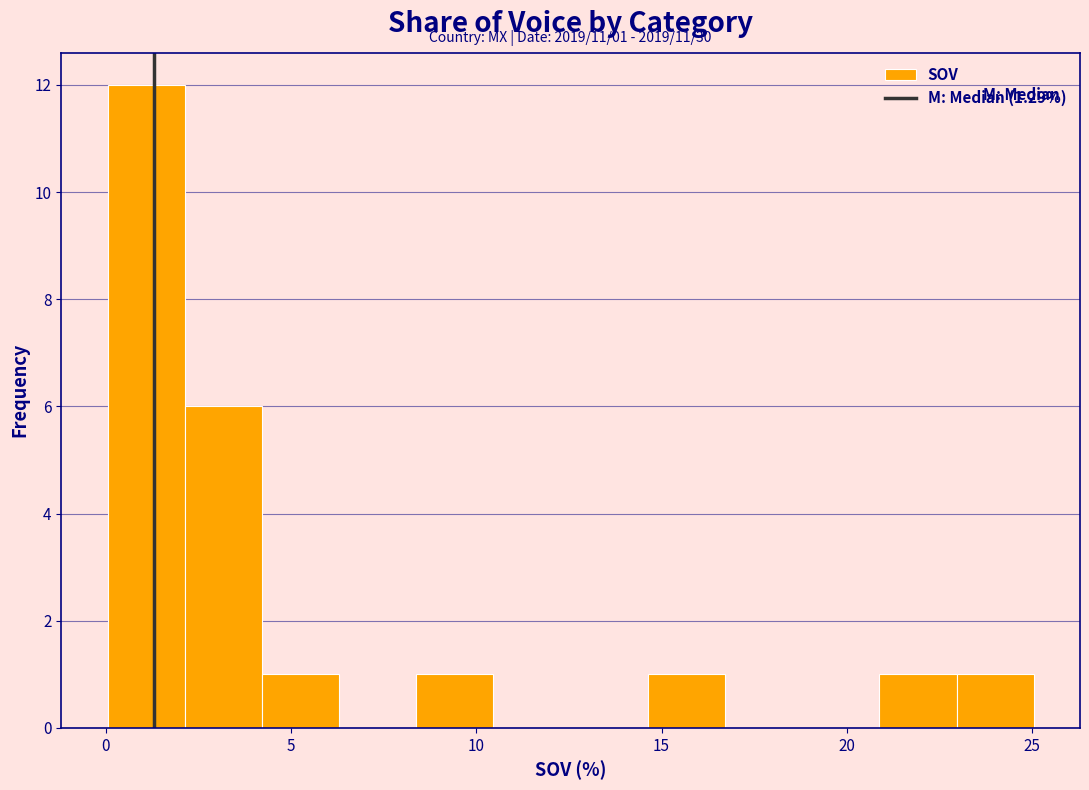

Over which range of the x-axis is the bar tallest?

0.0 to 2.0